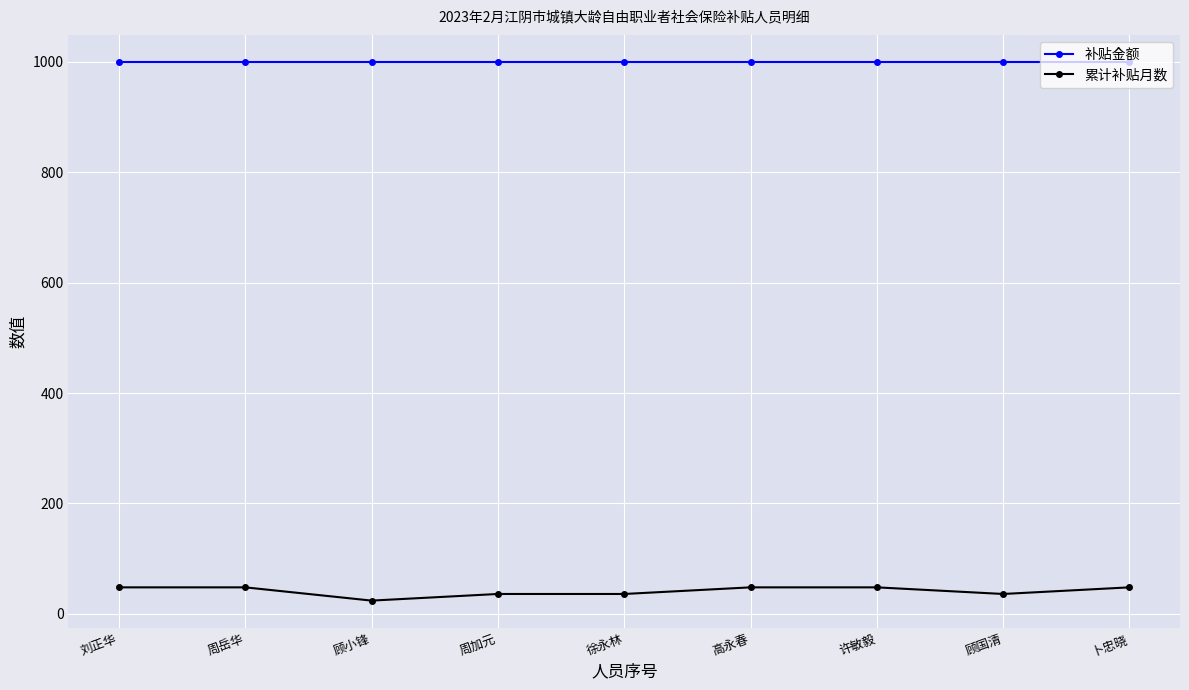

Does the chart display data point markers on the line(s)?

Yes